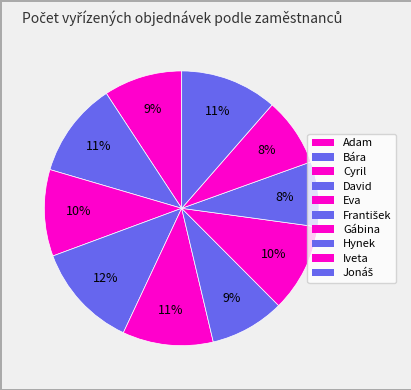

Count the number of slices in the pie.

10